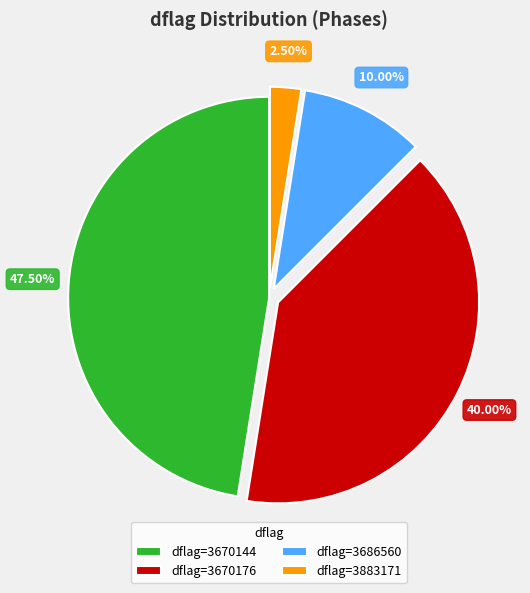

What is the largest slice in the pie chart?

dflag=3670144